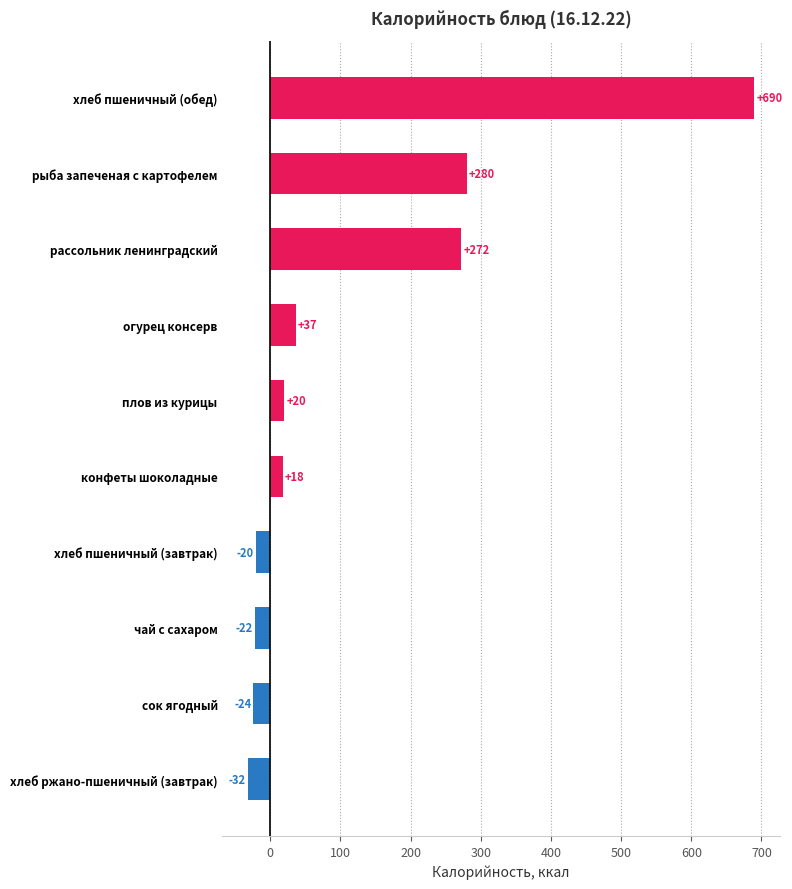

What is the difference between the maximum and second lowest values?

713.9